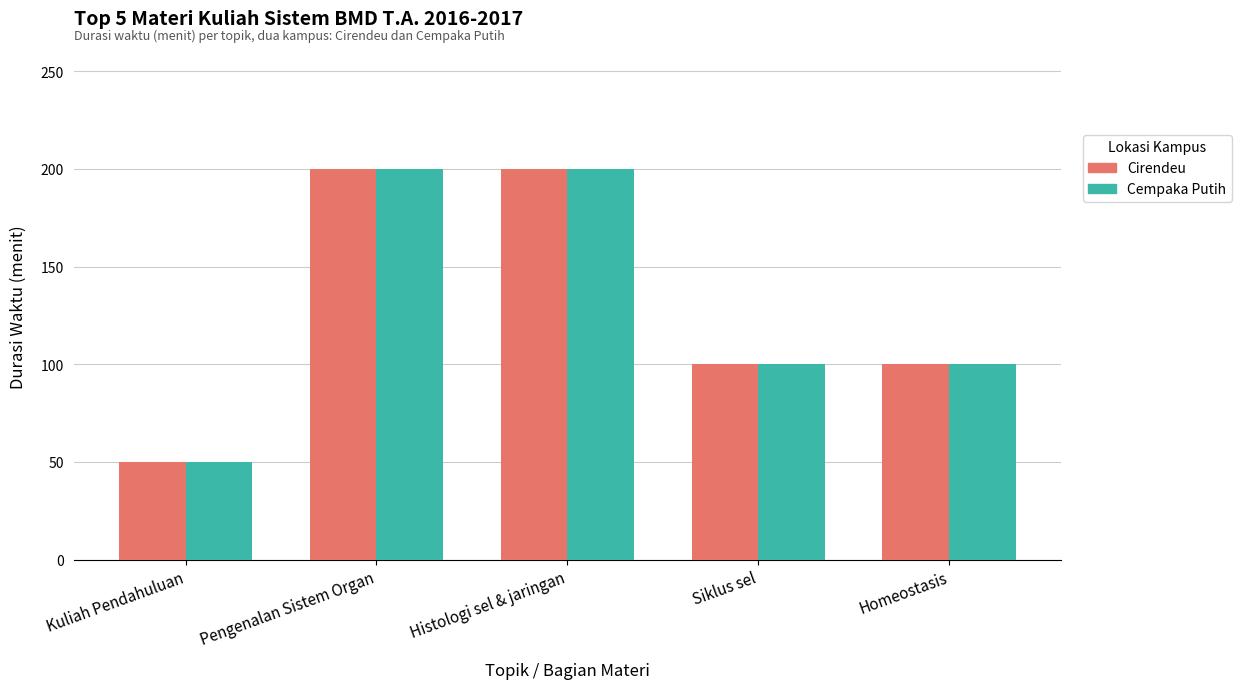

What are all the series names shown in the legend?

Cirendeu, Cempaka Putih